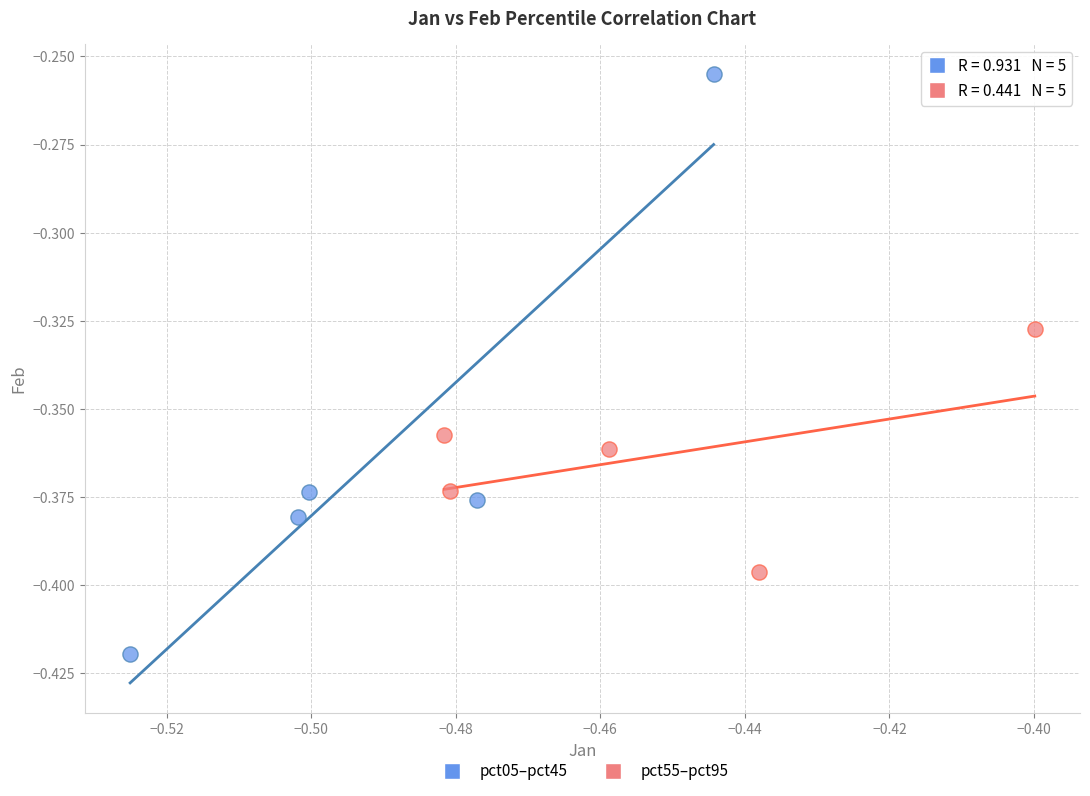

What are all the series names shown in the legend?

pct05–pct45, pct55–pct95